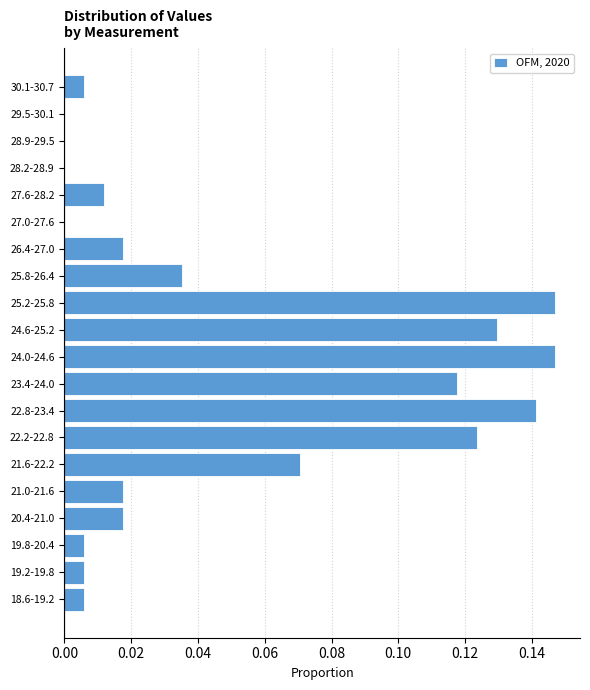

The chart shows a value of 0.0 at 21.0-21.6. True or false?

True